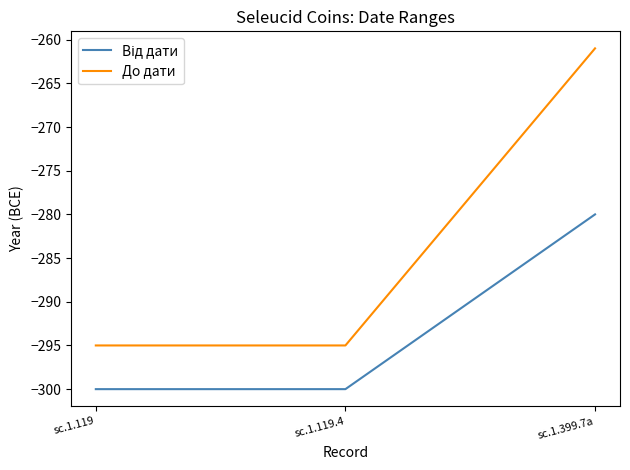

How many series are shown in this chart?

2